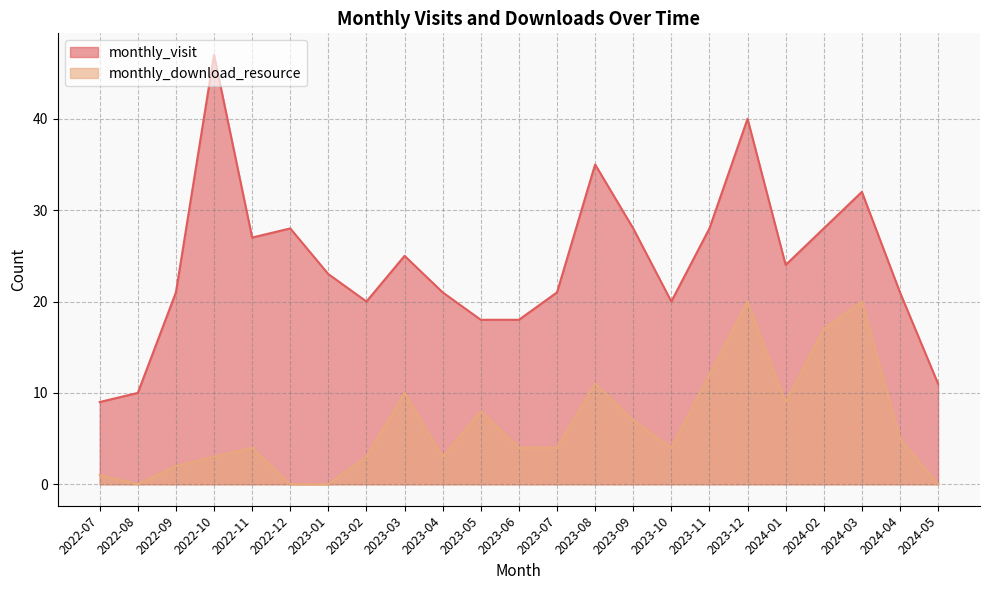

True or false: monthly_visit has a value of 18 at 2022-11.

False